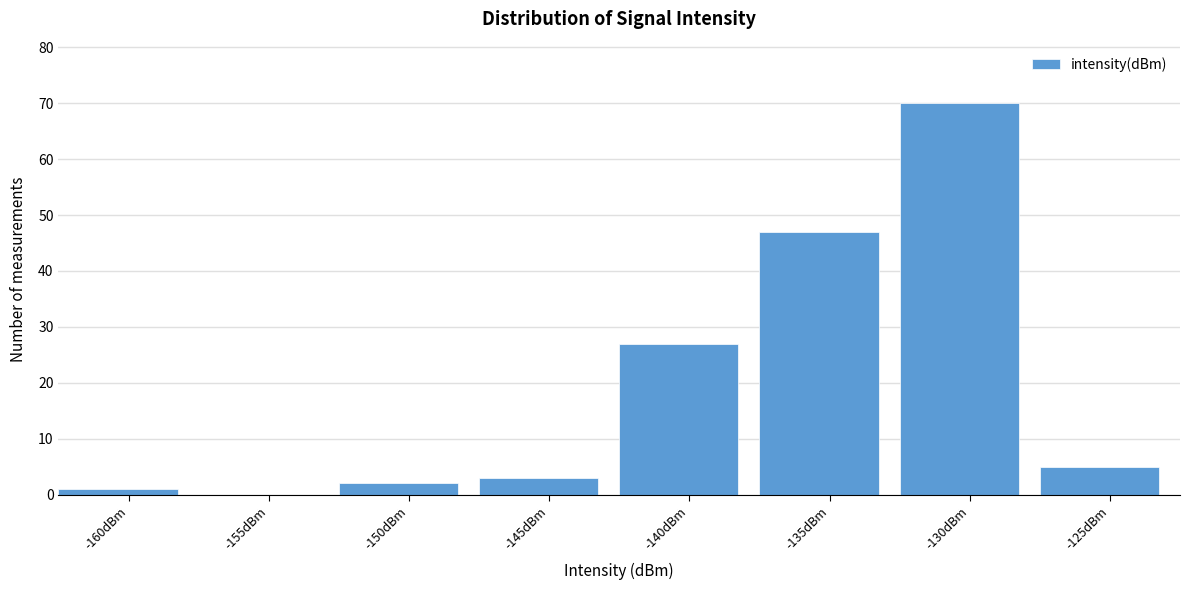

Reading left to right, list all the values displayed in this chart.

-160dBm=1	-155dBm=0	-150dBm=2	-145dBm=3	-140dBm=27	-135dBm=47	-130dBm=70	-125dBm=5